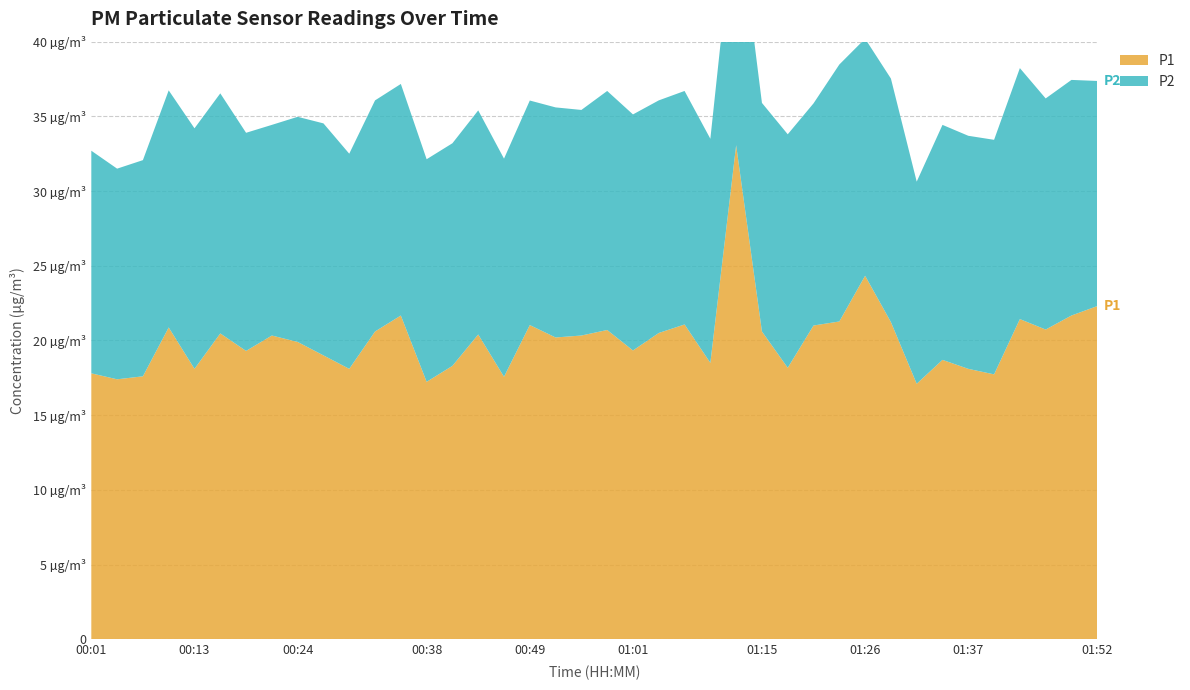

Reading left to right, list all the values displayed in this chart.

P1: 00:01=17.8	00:04=17.4	00:07=17.6	00:10=20.9	00:13=18.1	00:16=20.5	00:18=19.3	00:21=20.3	00:24=19.9	00:27=19.0	00:30=18.1	00:32=20.6	00:35=21.7	00:38=17.2	00:41=18.3	00:44=20.4	00:47=17.6	00:49=21.0	00:52=20.2	00:55=20.3	00:58=20.7	01:01=19.3	01:04=20.5	01:06=21.1	01:09=18.5	01:12=33.1	01:15=20.6	01:18=18.2	01:21=21.0	01:23=21.3	01:26=24.3	01:29=21.2	01:32=17.1	01:35=18.7	01:37=18.1	01:40=17.7	01:43=21.4	01:46=20.7	01:49=21.7	01:52=22.3
P2: 00:01=14.9	00:04=14.1	00:07=14.5	00:10=15.9	00:13=16.1	00:16=16.1	00:18=14.6	00:21=14.1	00:24=15.1	00:27=15.5	00:30=14.4	00:32=15.5	00:35=15.5	00:38=14.9	00:41=14.9	00:44=15.0	00:47=14.6	00:49=15.0	00:52=15.4	00:55=15.1	00:58=16.0	01:01=15.8	01:04=15.6	01:06=15.6	01:09=15.0	01:12=16.6	01:15=15.3	01:18=15.6	01:21=14.9	01:23=17.2	01:26=15.9	01:29=16.3	01:32=13.5	01:35=15.7	01:37=15.6	01:40=15.7	01:43=16.8	01:46=15.5	01:49=15.8	01:52=15.1